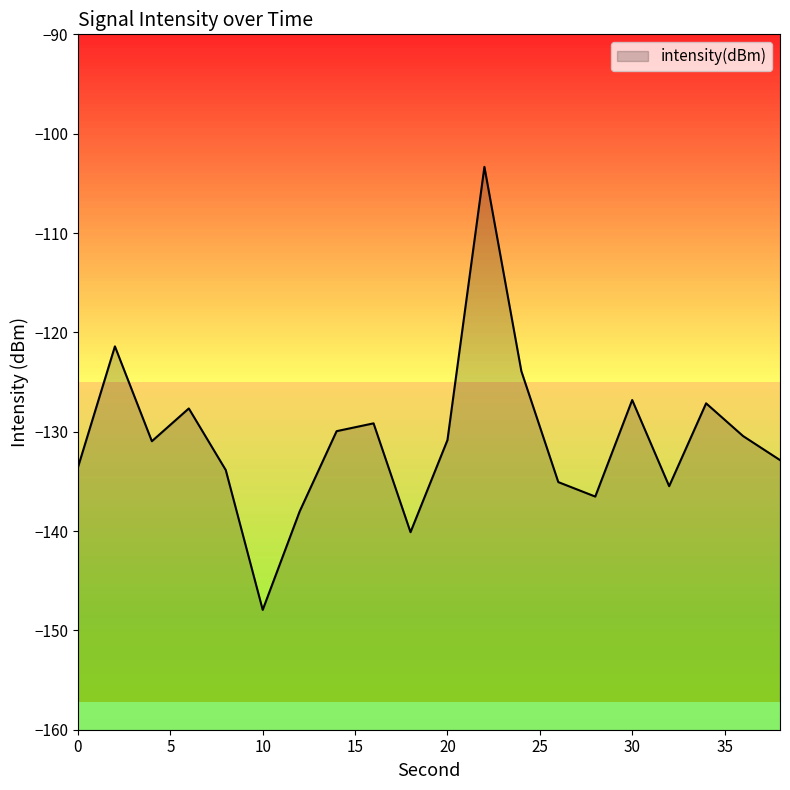

Rank the categories by value from highest to lowest.

22, 2, 24, 30, 34, 6, 16, 14, 36, 20, 4, 38, 0, 8, 26, 32, 28, 12, 18, 10